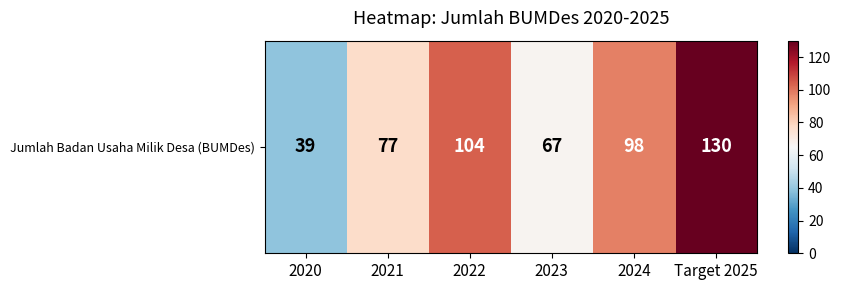

Reading left to right, list all the values displayed in this chart.

2020=39	2021=77	2022=104	2023=67	2024=98	Target 2025=130